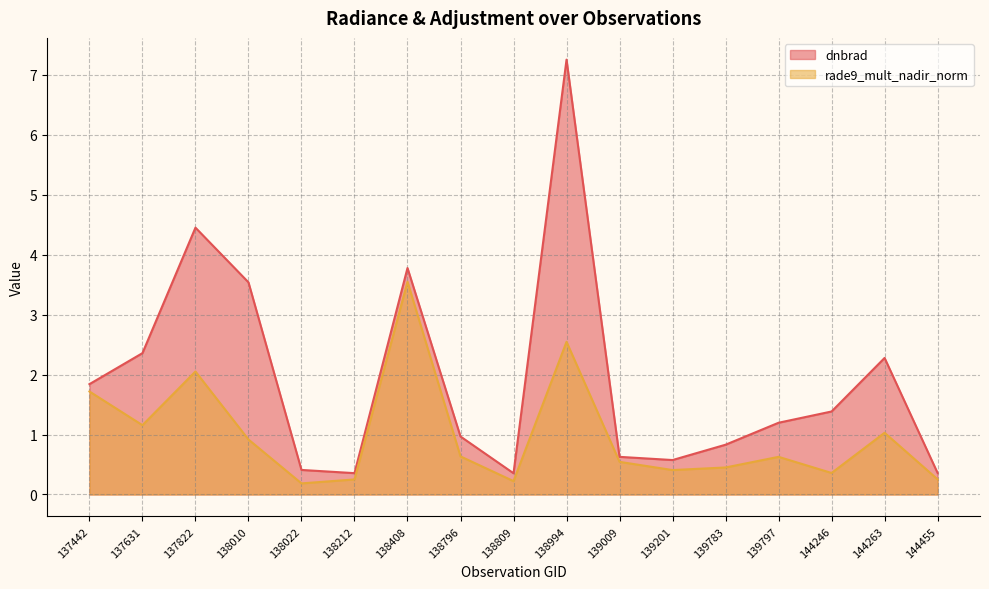

How many lines are shown in the chart?

2